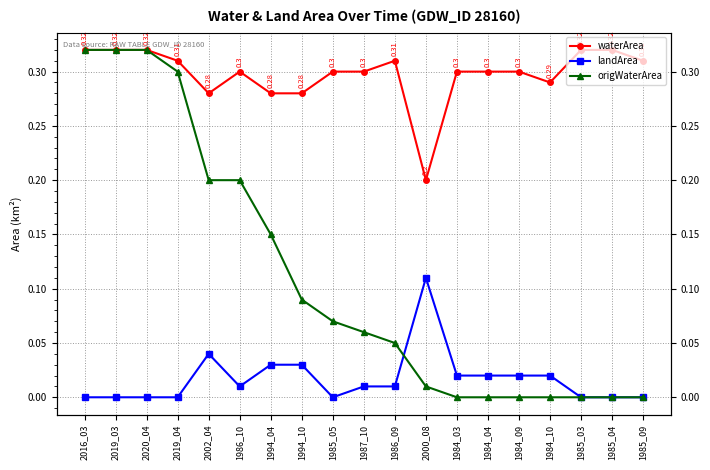

What is the value of the waterArea point at the 9th from the left?

0.3